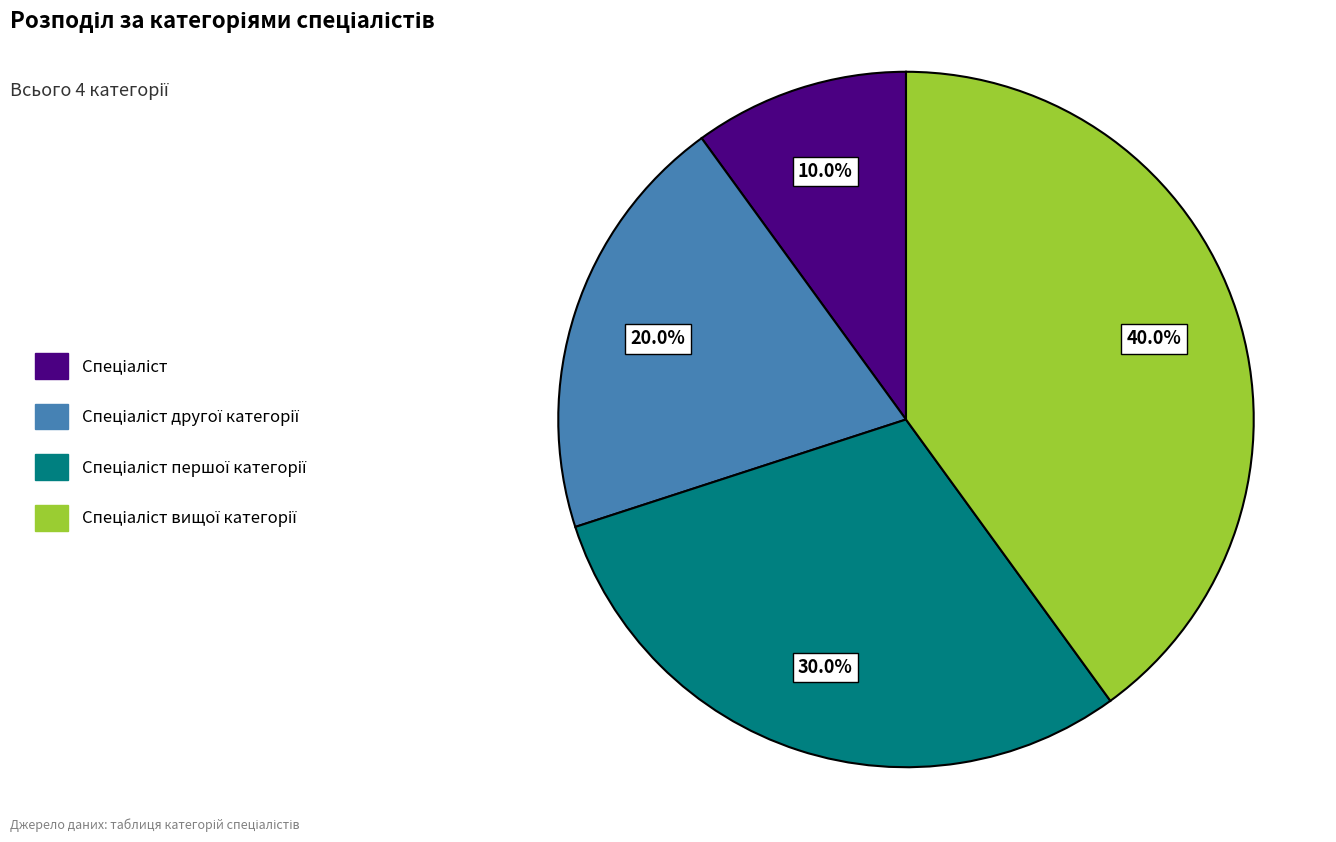

To the nearest percent, what is the average slice percentage?

25%